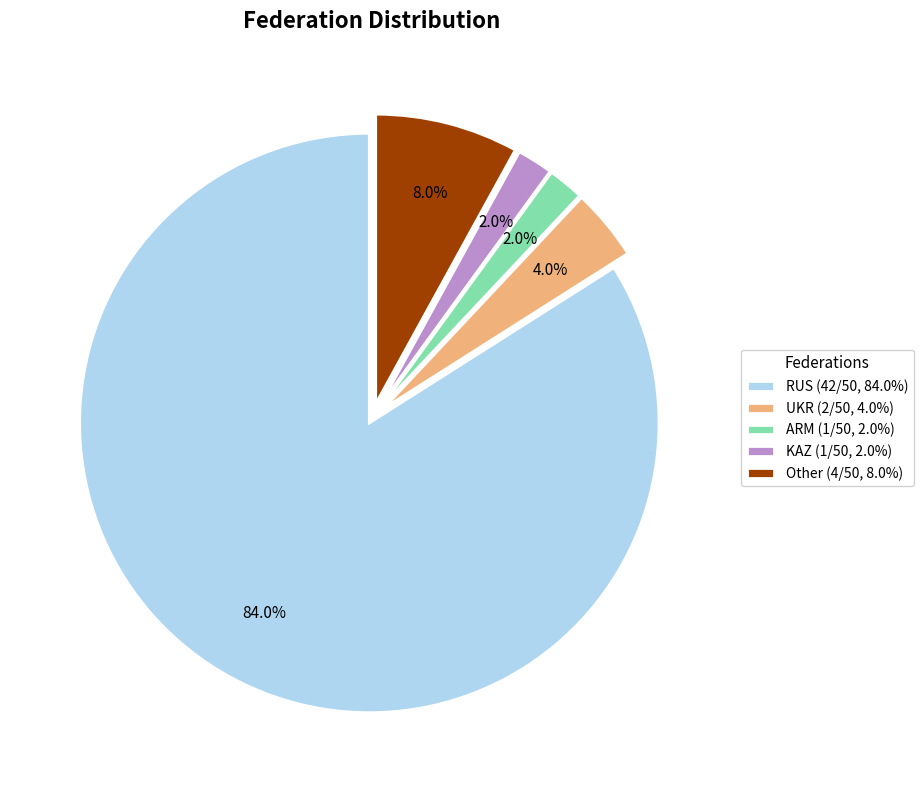

Does RUS account for over 50% of the chart?

Yes